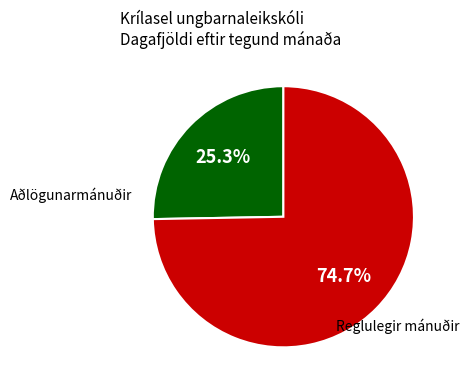

Between Aðlögunarmánuðir and Reglulegir mánuðir, which is larger?

Reglulegir mánuðir